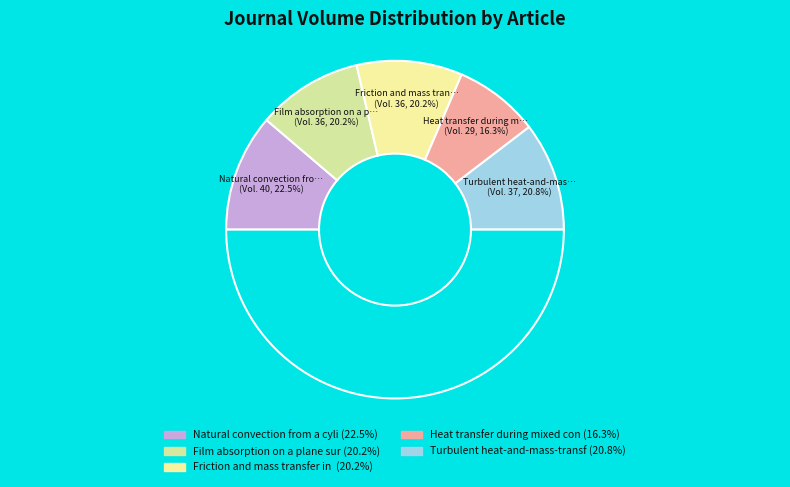

What is the largest slice in the pie chart?

Natural convection from a cylinder